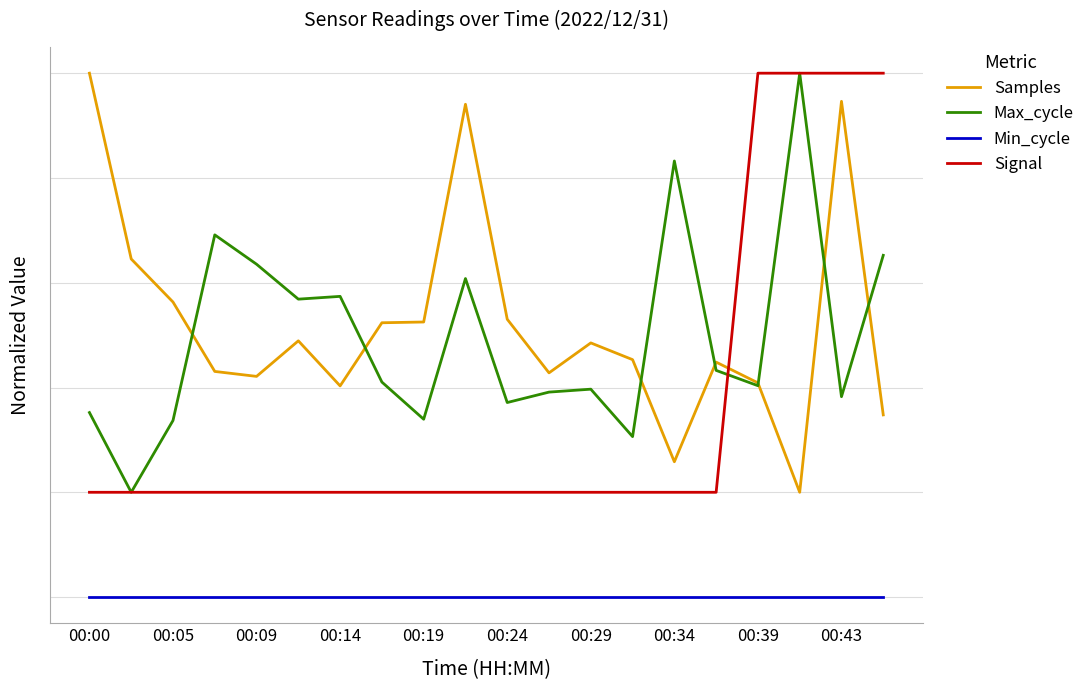

Reading left to right, extract all data points from this chart.

Samples: 5.0	3.2	2.8	2.2	2.1	2.4	2.0	2.6	2.6	4.7	2.7	2.1	2.4	2.3	1.3	2.2	2.0	1.0	4.7	1.7
Max_cycle: 1.8	1.0	1.7	3.5	3.2	2.8	2.9	2.1	1.7	3.0	1.9	2.0	2.0	1.5	4.2	2.2	2.0	5.0	1.9	3.3
Min_cycle: 0.0	0.0	0.0	0.0	0.0	0.0	0.0	0.0	0.0	0.0	0.0	0.0	0.0	0.0	0.0	0.0	0.0	0.0	0.0	0.0
Signal: 1.0	1.0	1.0	1.0	1.0	1.0	1.0	1.0	1.0	1.0	1.0	1.0	1.0	1.0	1.0	1.0	5.0	5.0	5.0	5.0